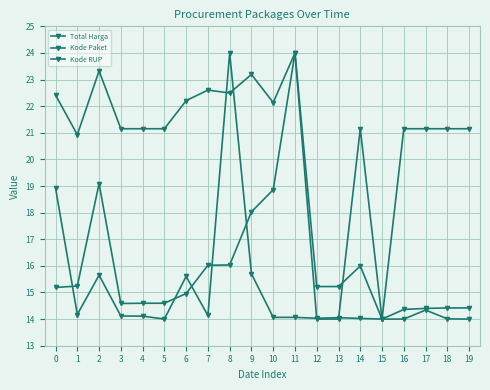

Count the number of categories in the chart.

20